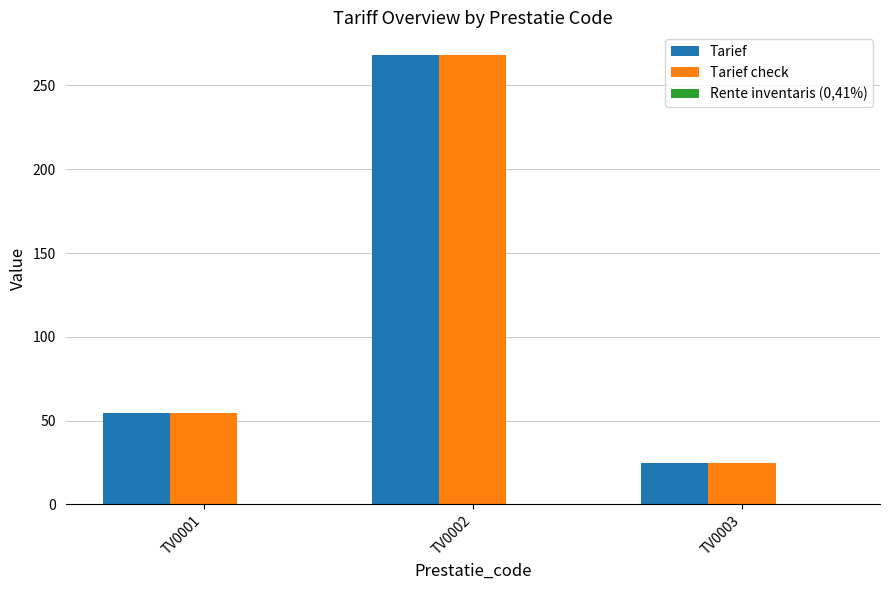

What is the sum of the Tarief values at TV0003 and TV0002?

292.8